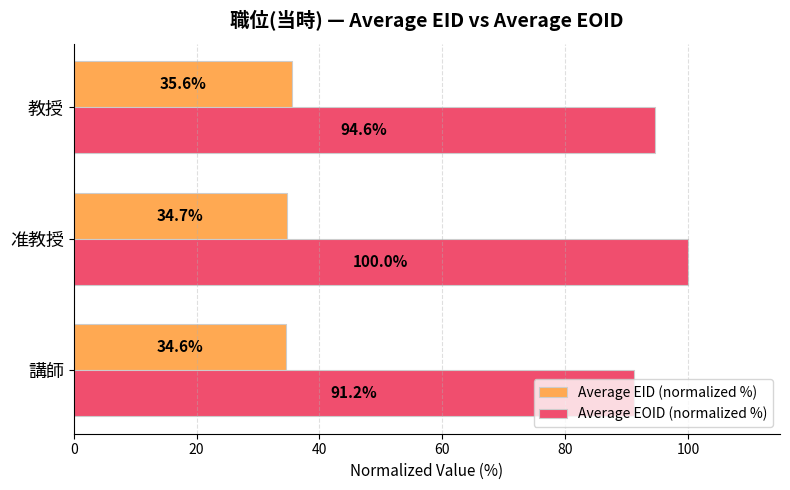

Where is Average EID (normalized %) nearest to the value 35?

准教授